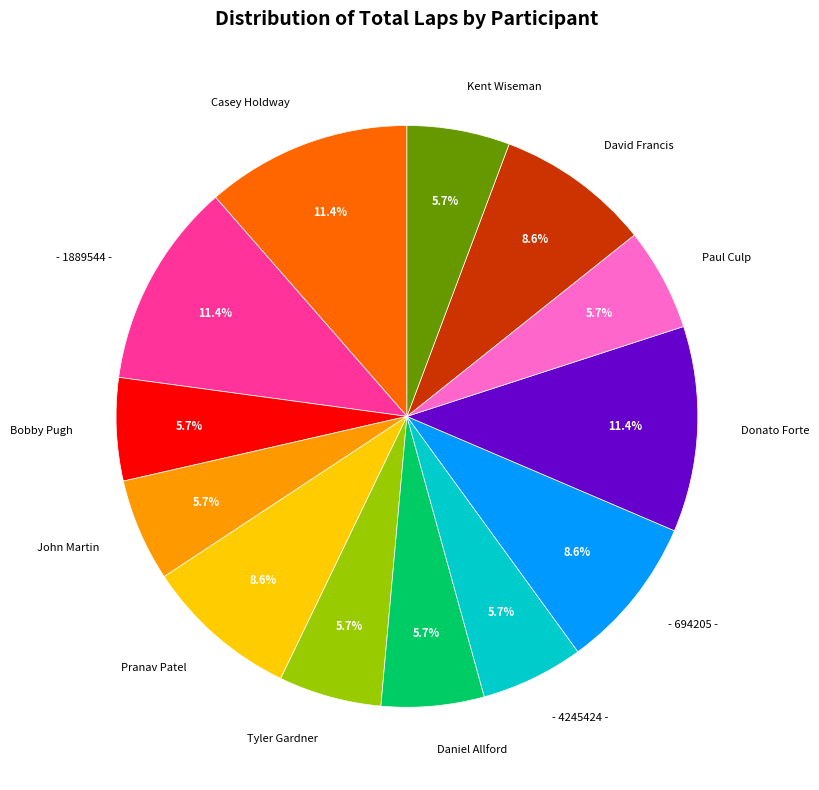

What is the total percentage of Kent Wiseman and Bobby Pugh?

11.4%